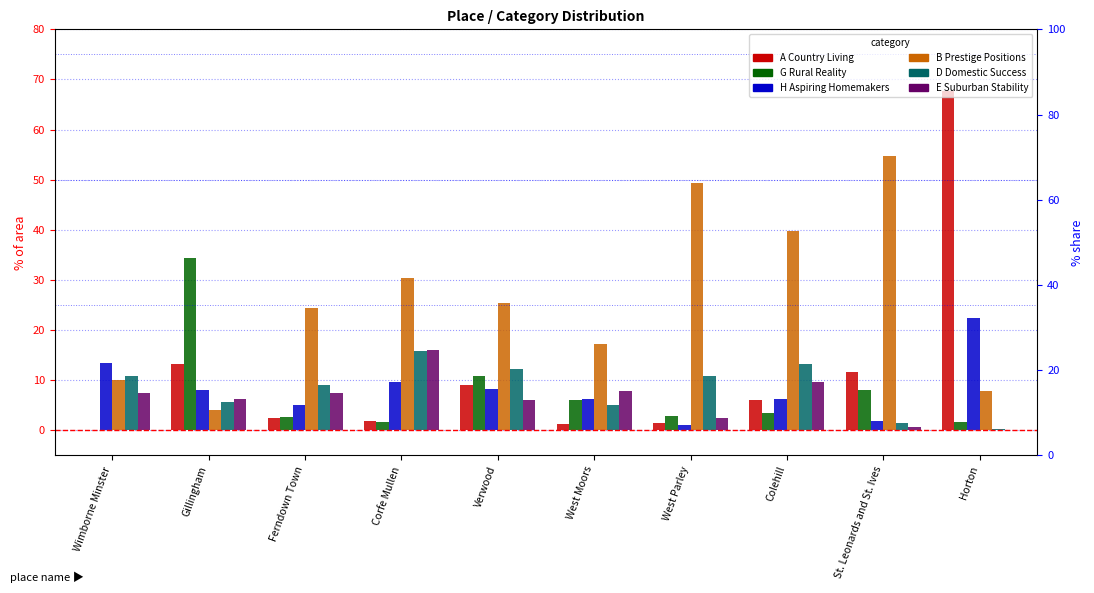

Which series has the largest range (max minus min)?

A Country Living